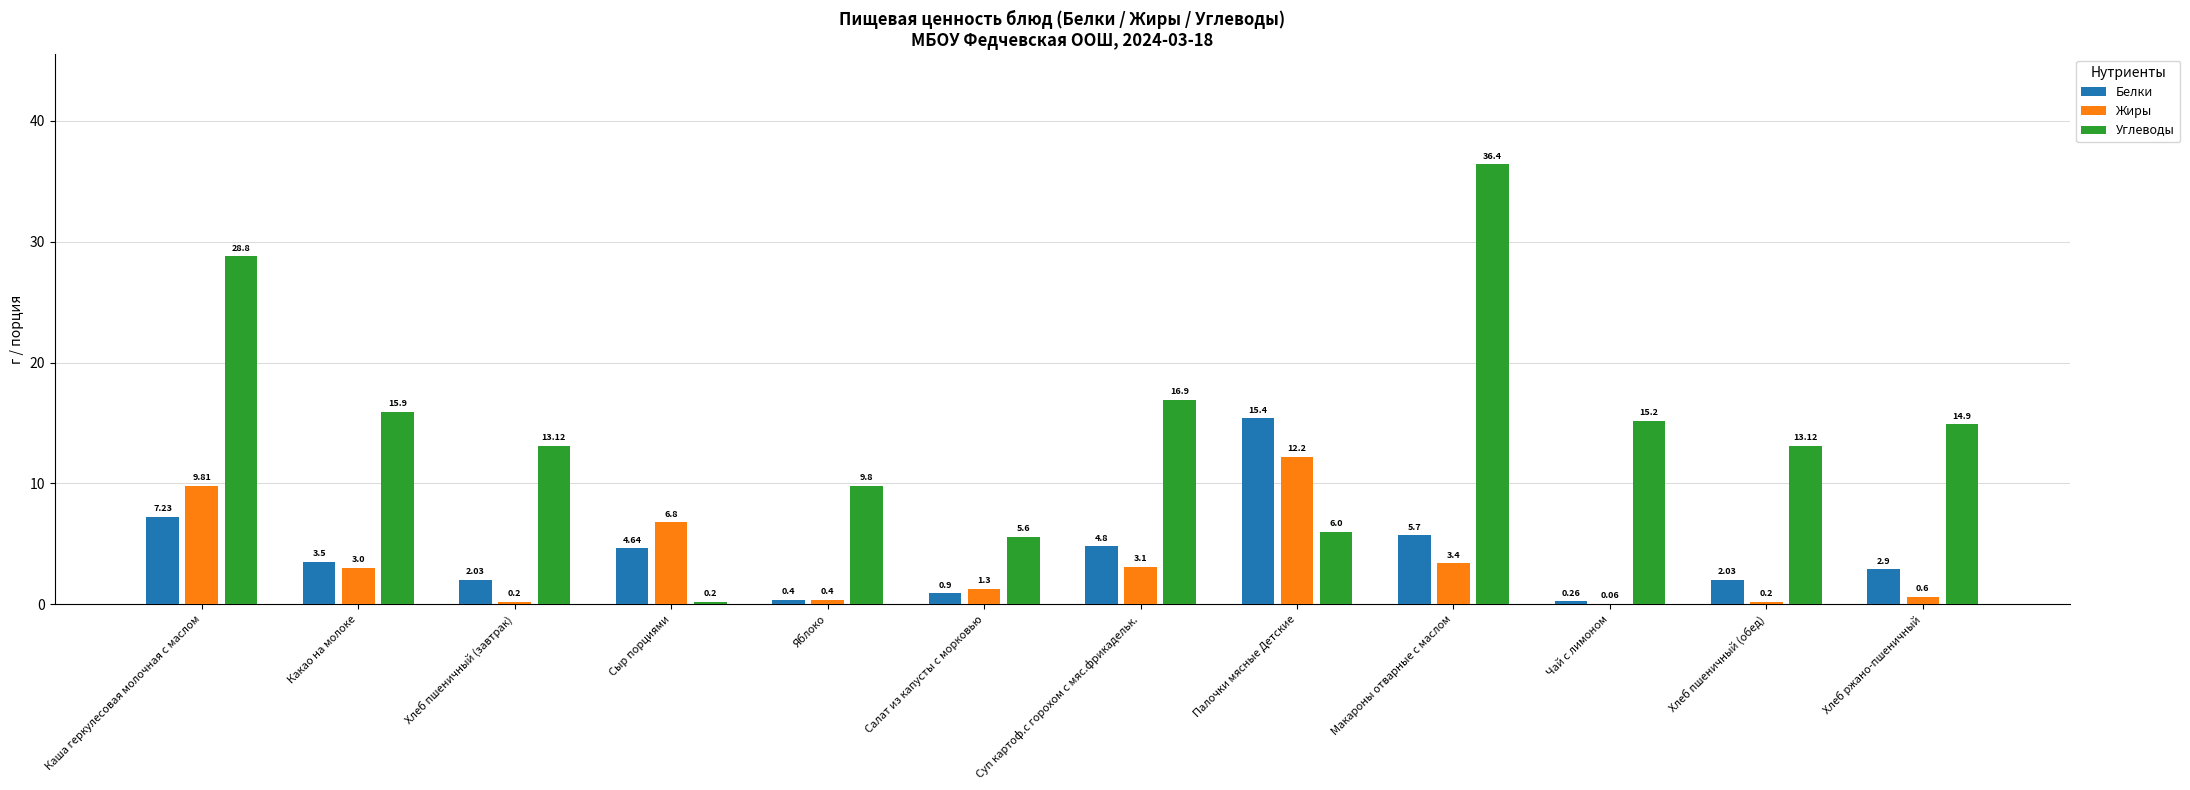

Which series changed the most between Сыр порциями and Яблоко?

Углеводы